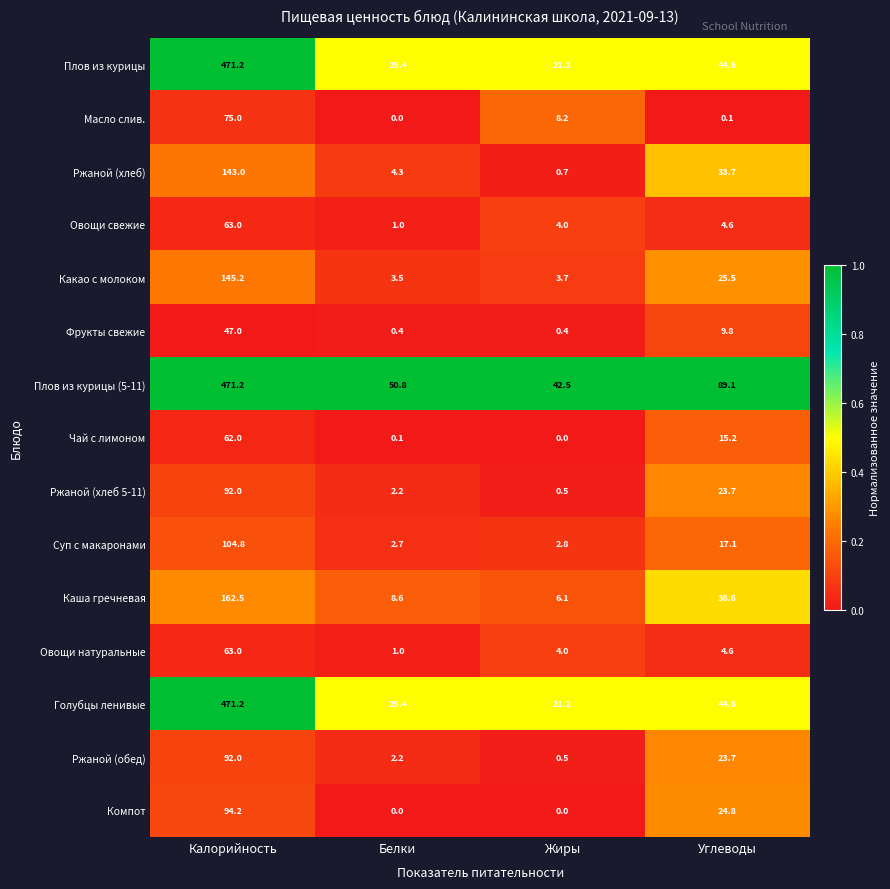

List the labels in order of Ржаной (хлеб) value, largest first.

Калорийность, Углеводы, Белки, Жиры